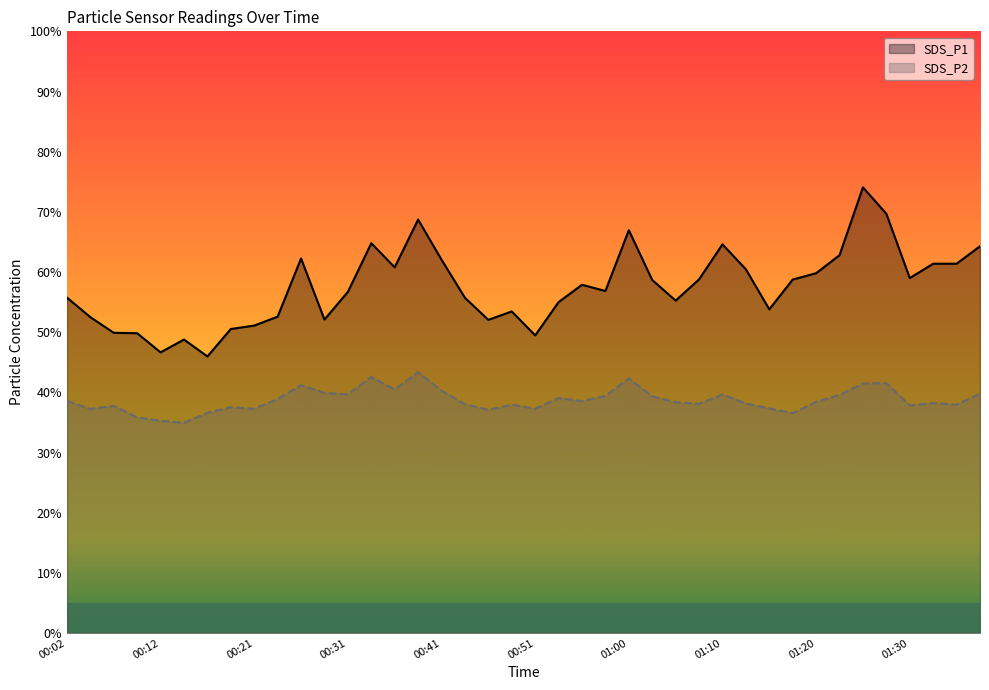

True or false: SDS_P1 has a value of 74.1 at 34.

True